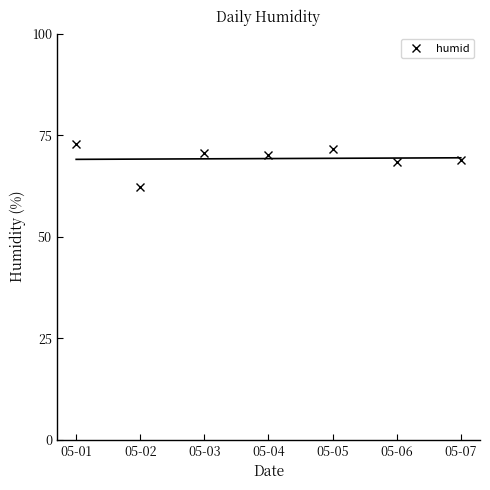

What is the change in value from 05-01 to 05-03?

-2.2